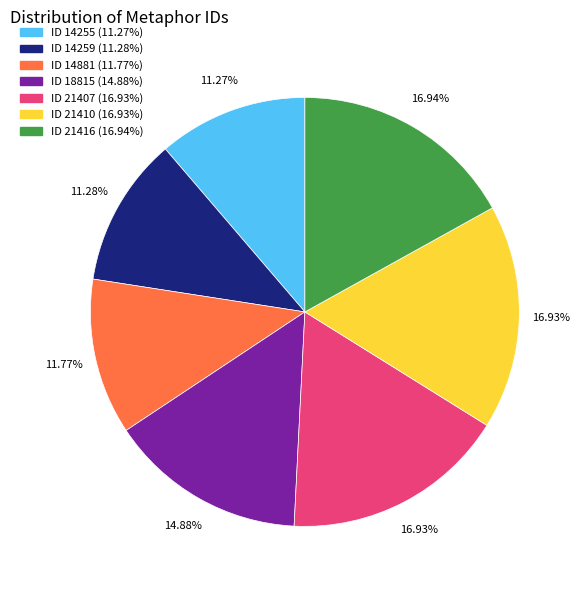

Does any single category account for the majority?

No